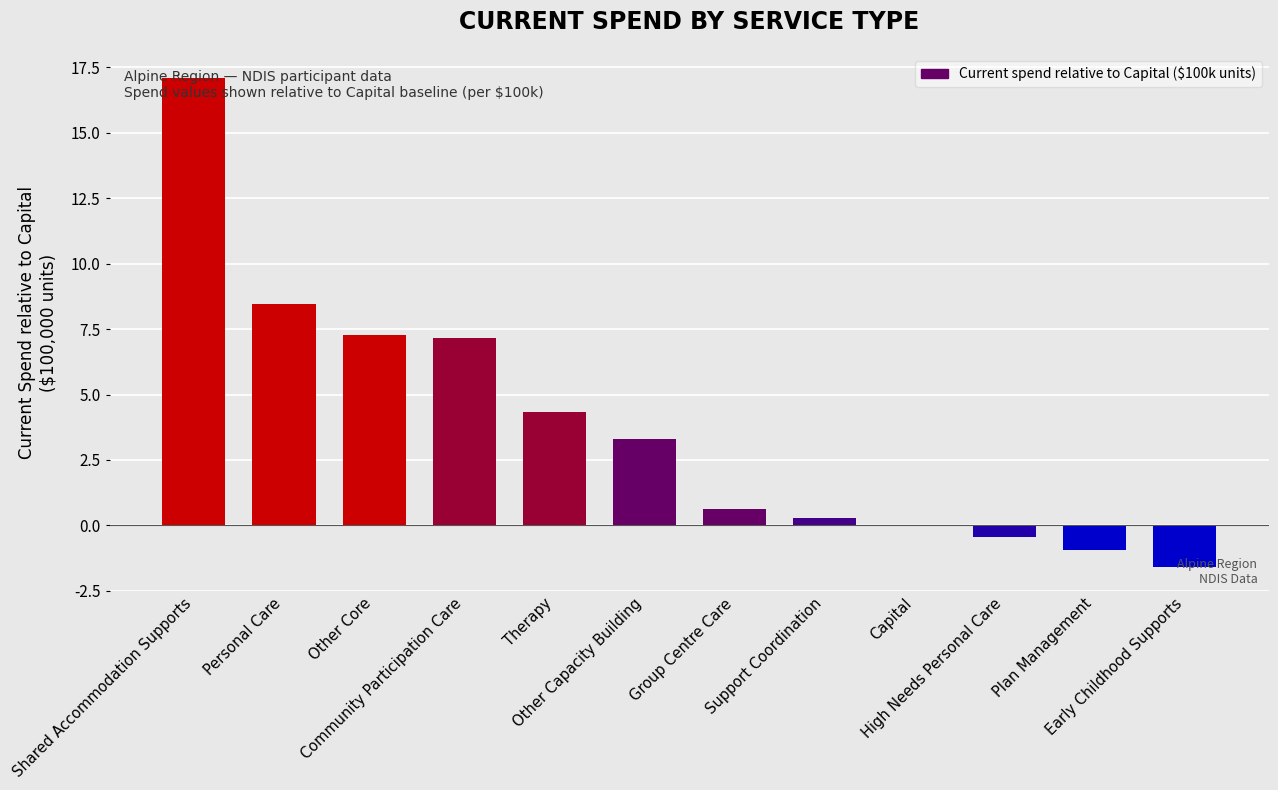

What is the greatest value displayed?

17.1